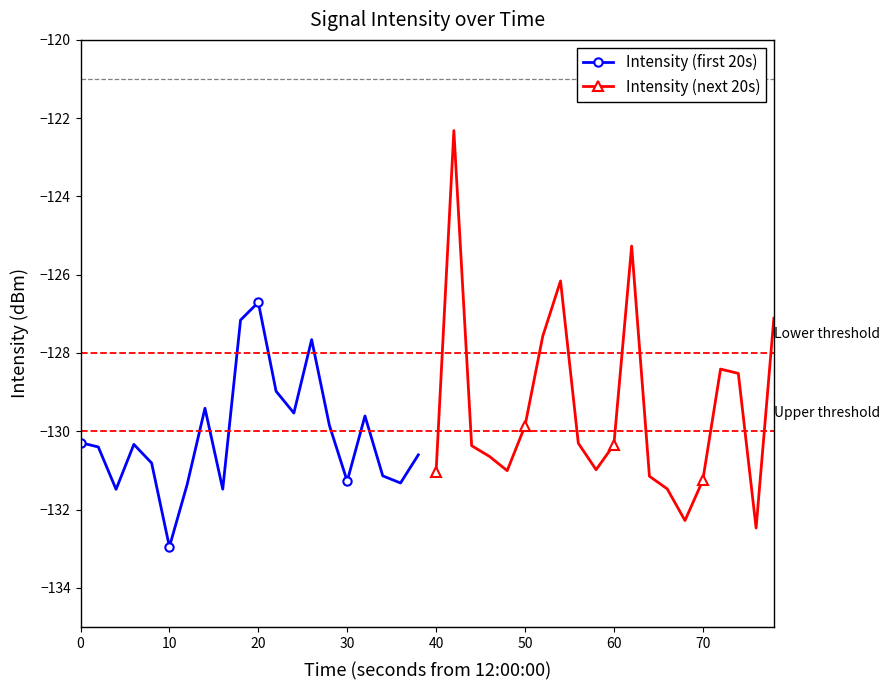

Which category has the lowest value in the Intensity (first 20s) series?

10